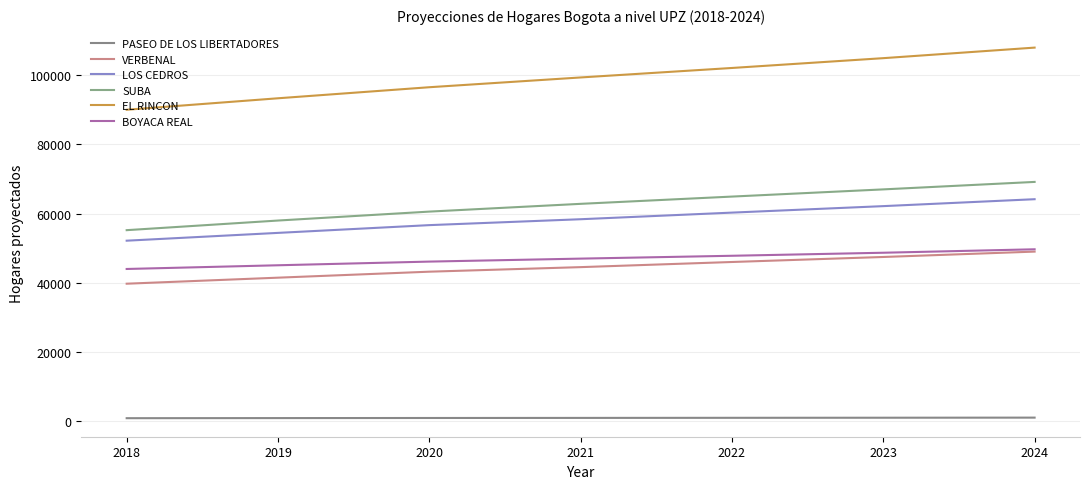

At 2020, list the series in order from largest to smallest.

EL RINCON, SUBA, LOS CEDROS, BOYACA REAL, VERBENAL, PASEO DE LOS LIBERTADORES